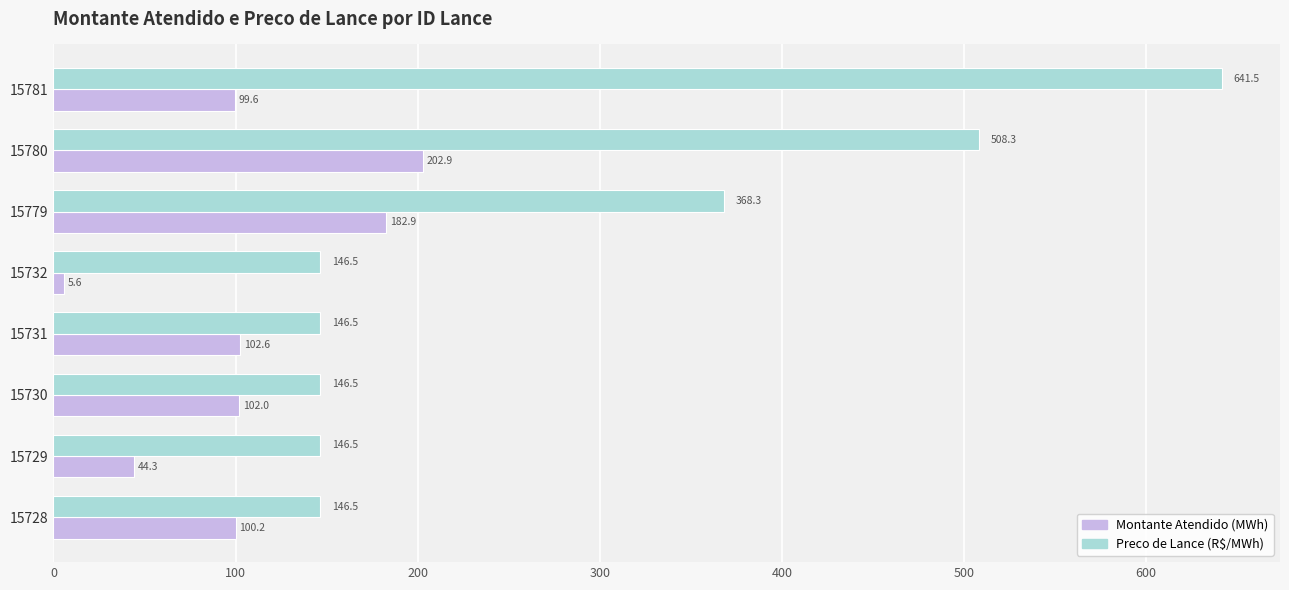

The Preco de Lance (R$/MWh) series shows 231.1 at 15729. True or false?

False